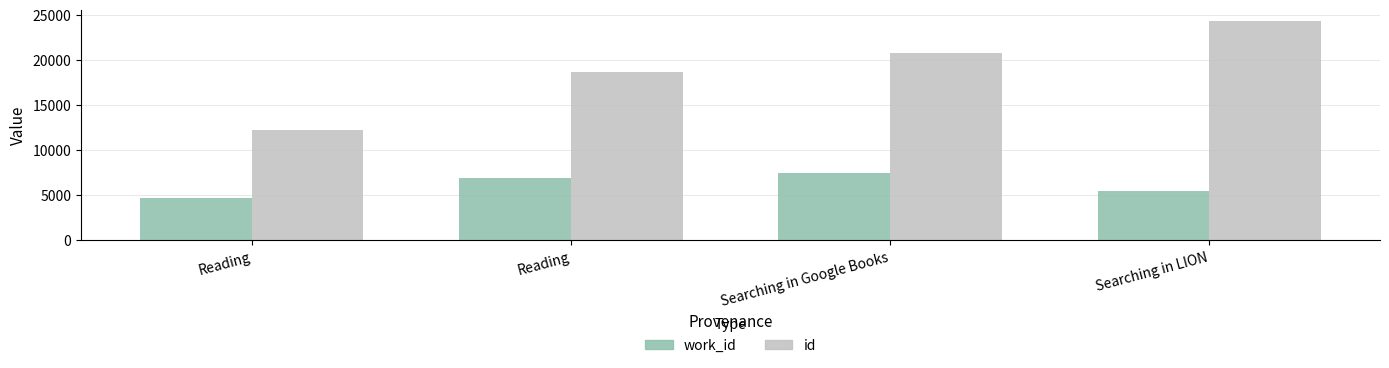

Is the value of id at Reading greater than the value of work_id at Reading?

Yes